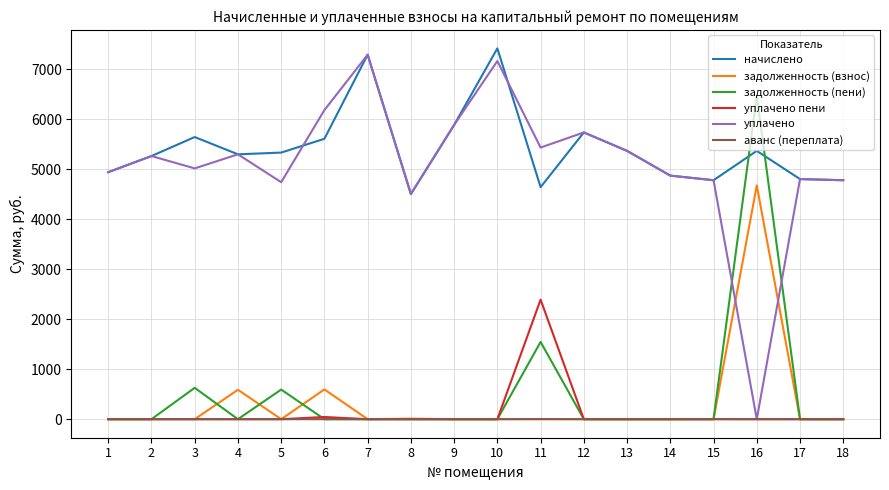

True or false: задолженность (взнос) and начислено intersect in this chart.

False